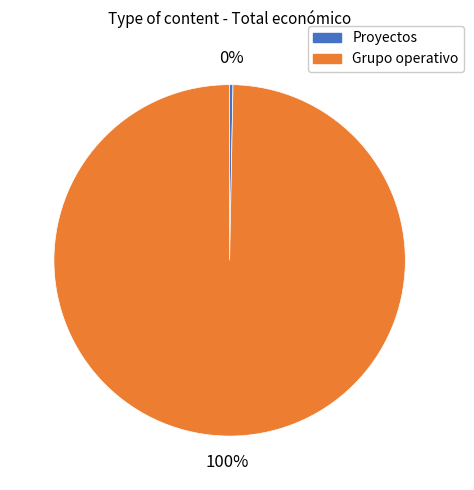

Is there a majority slice in this chart?

Yes